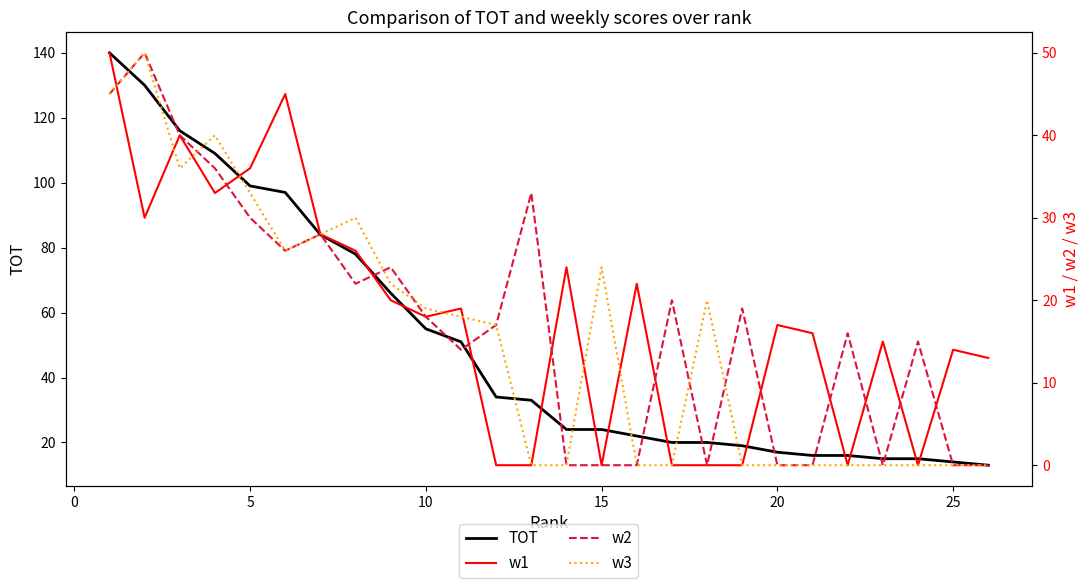

True or false: w3 and TOT intersect in this chart.

False